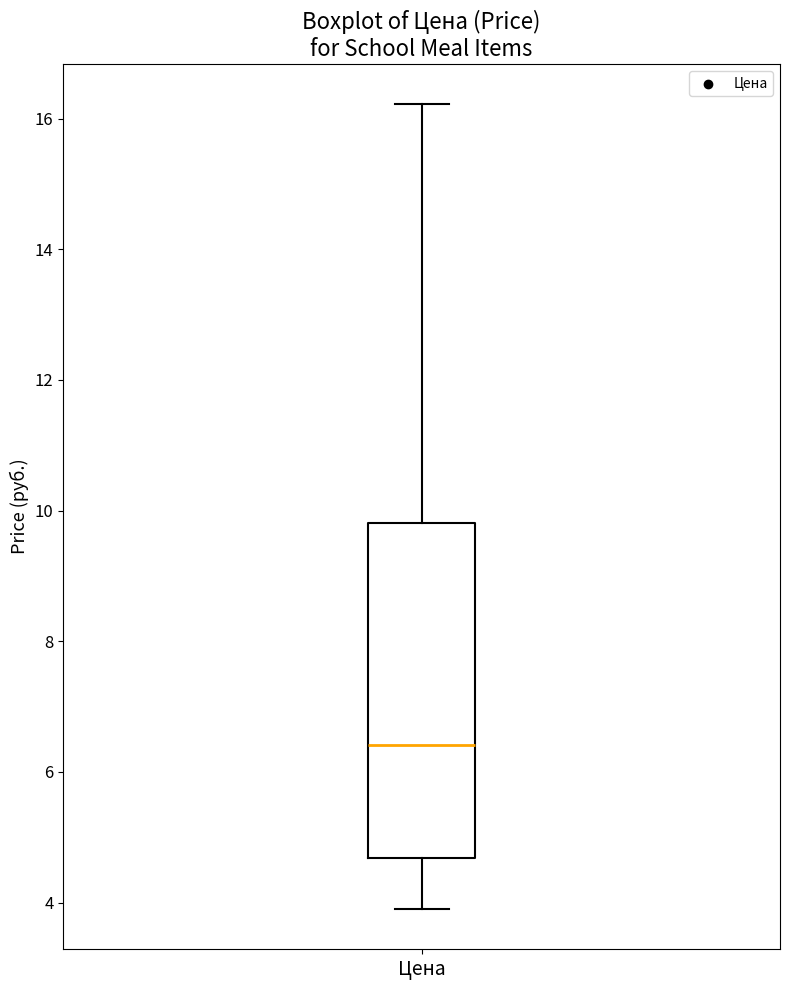

Transcribe this box plot: give where the median line is, the range the box spans, and where the two whiskers end, as read against the y-axis. The values are not printed on the chart, so give them approximately, as read against the axis.

median 6.4, box 4.6 to 9.8, whiskers 4.0 to 16.2